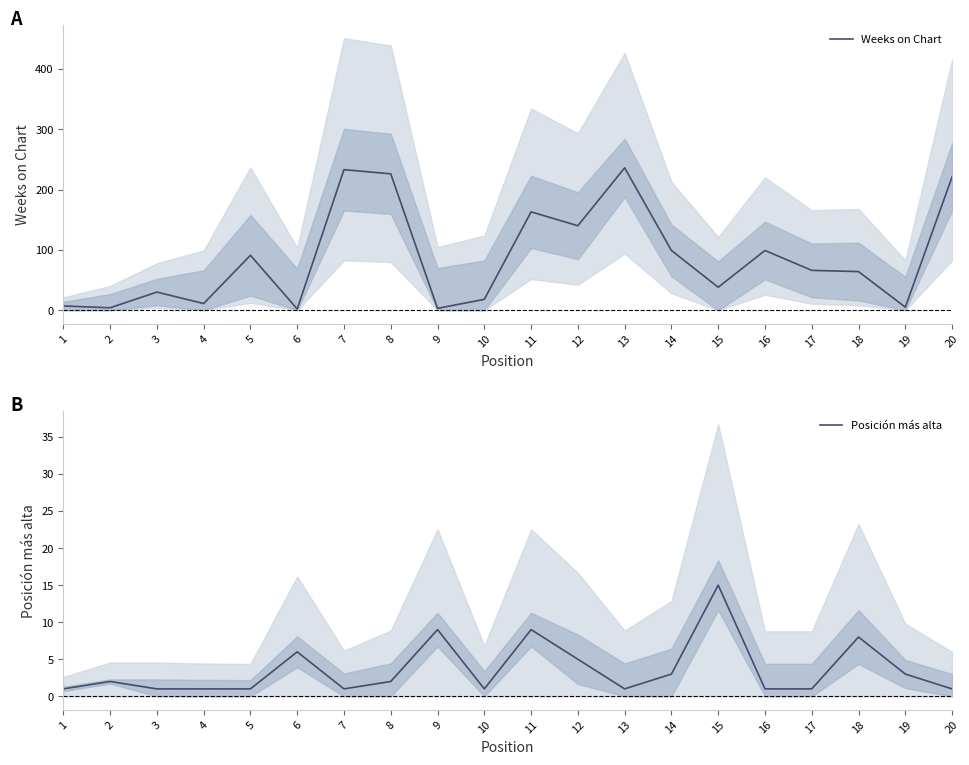

What is the value of the Posición más alta point at the 6th from the left?

6